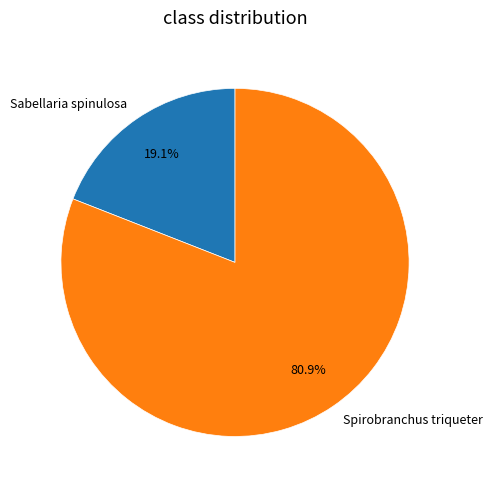

What percentage is NOT represented by Spirobranchus triqueter?

19.1%